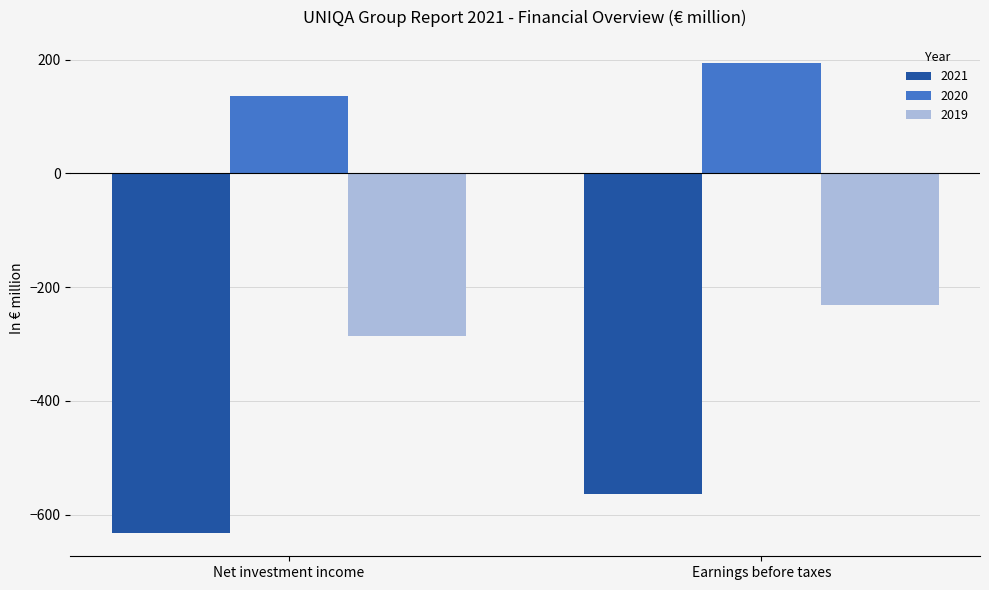

What is the label of the 1st bar from the right?

Earnings before taxes